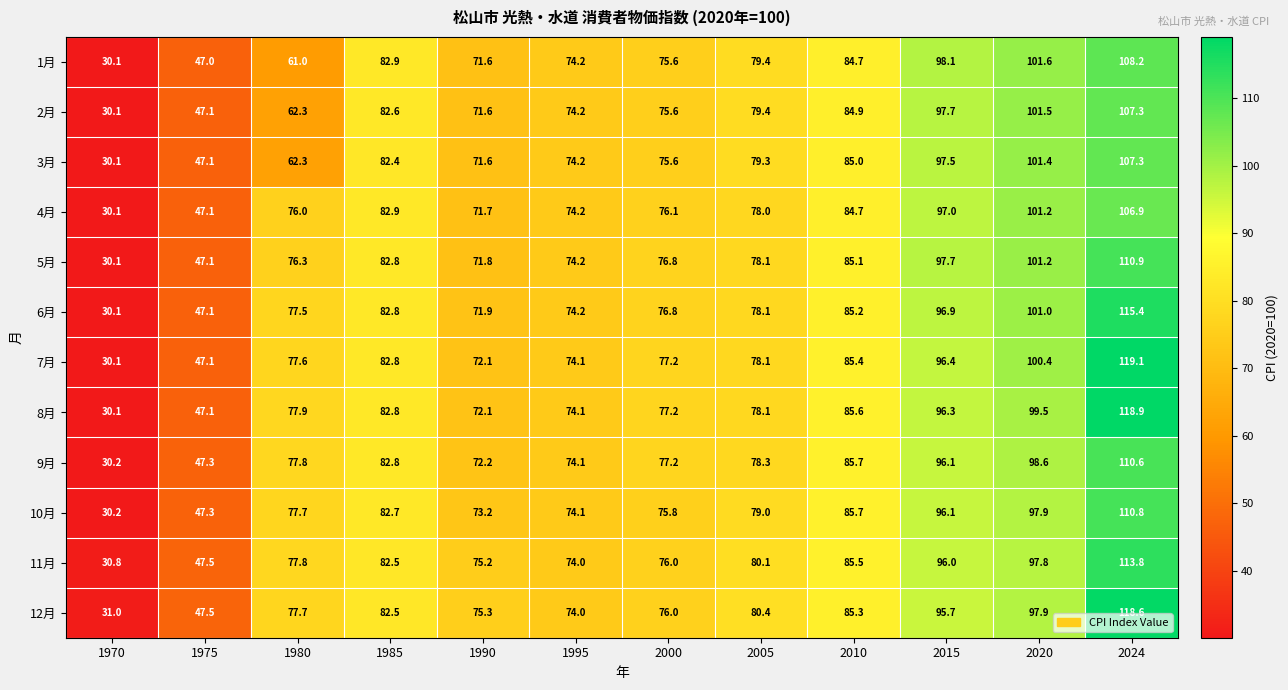

At which label is 3月 closest to 68?

1990